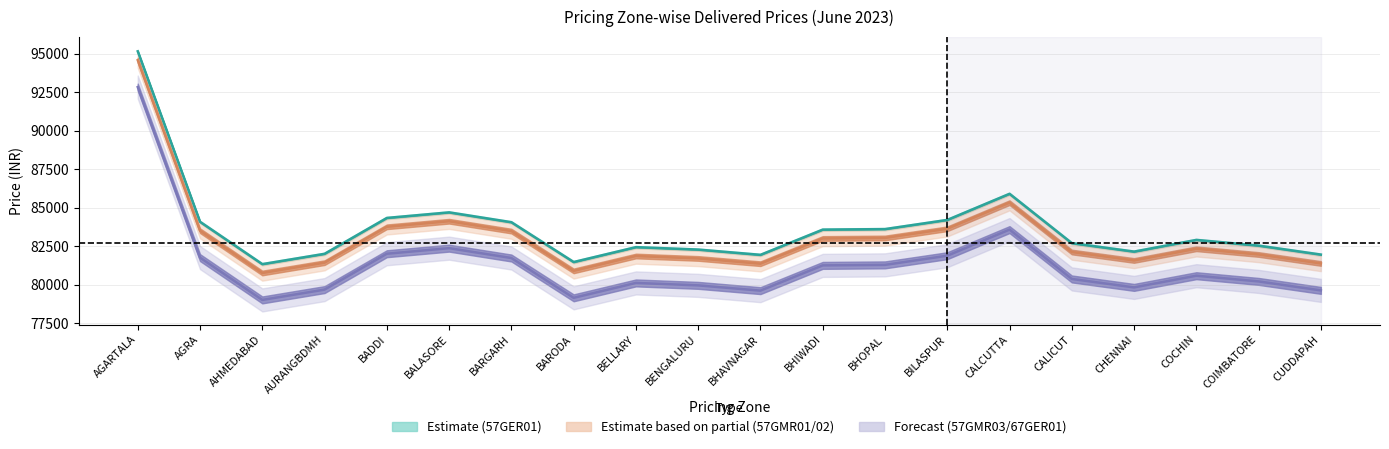

True or false: 57GMR01/02 (Partial) and 57GER01 (Estimate) intersect in this chart.

False